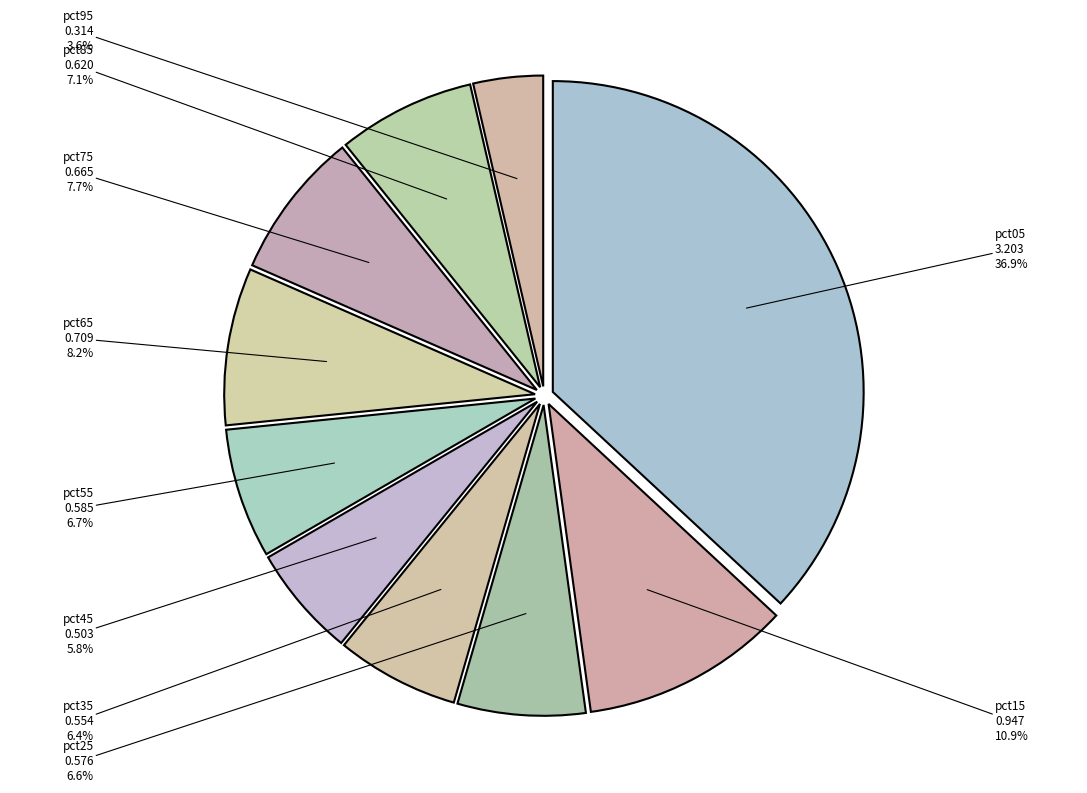

Is pct85 the majority of the pie?

No